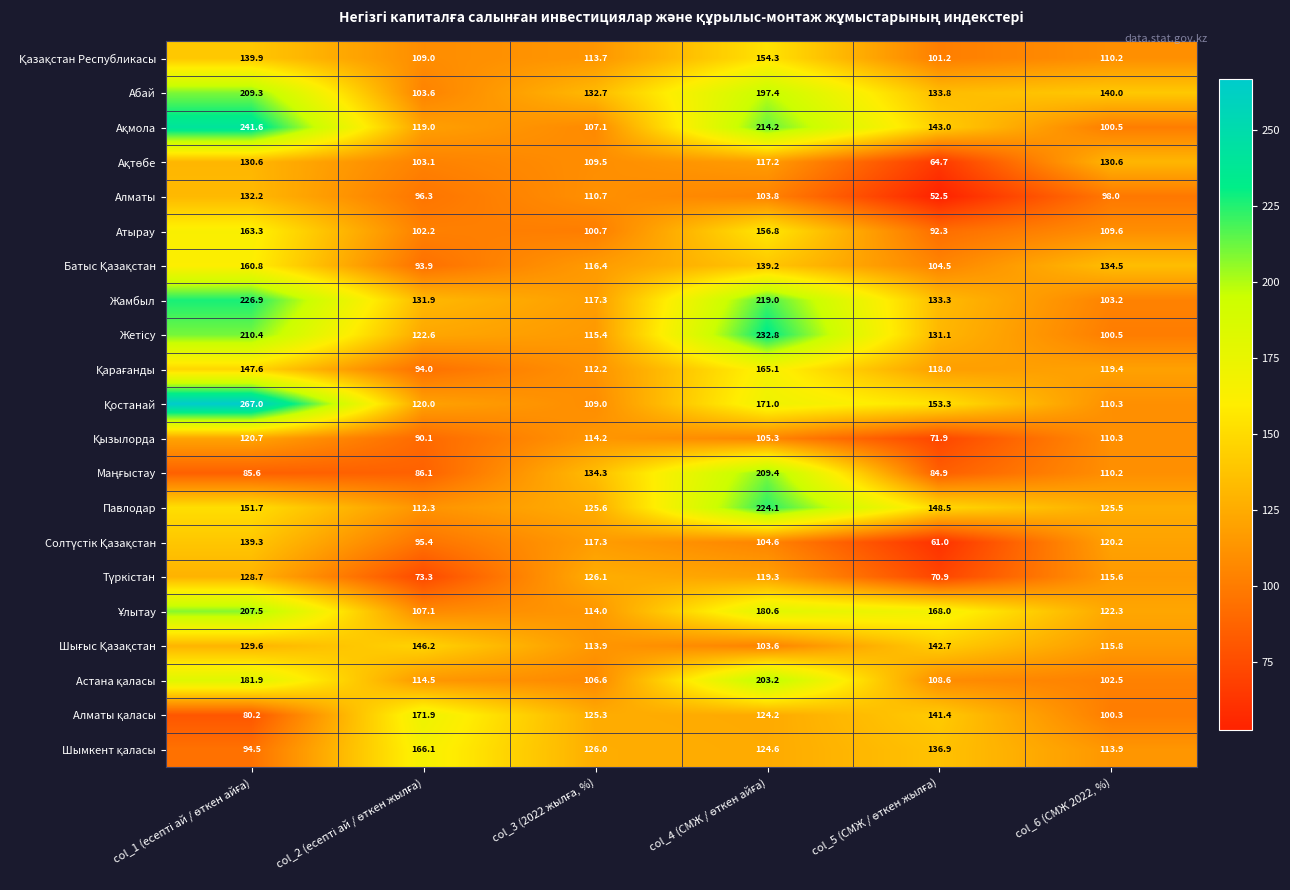

Is it true that Атырау equals 148.6 at col_6 (CMЖ 2022, %)?

False